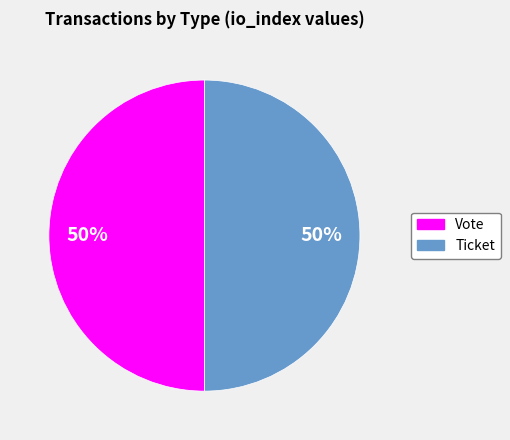

Is it true that Vote is 40% of the pie?

False